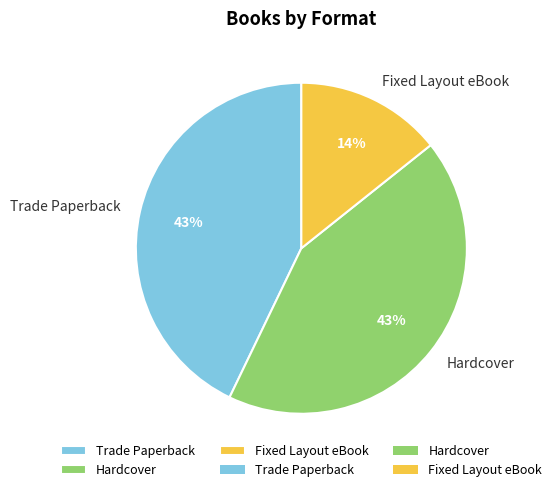

Is it true that Fixed Layout eBook is 14% of the pie?

True